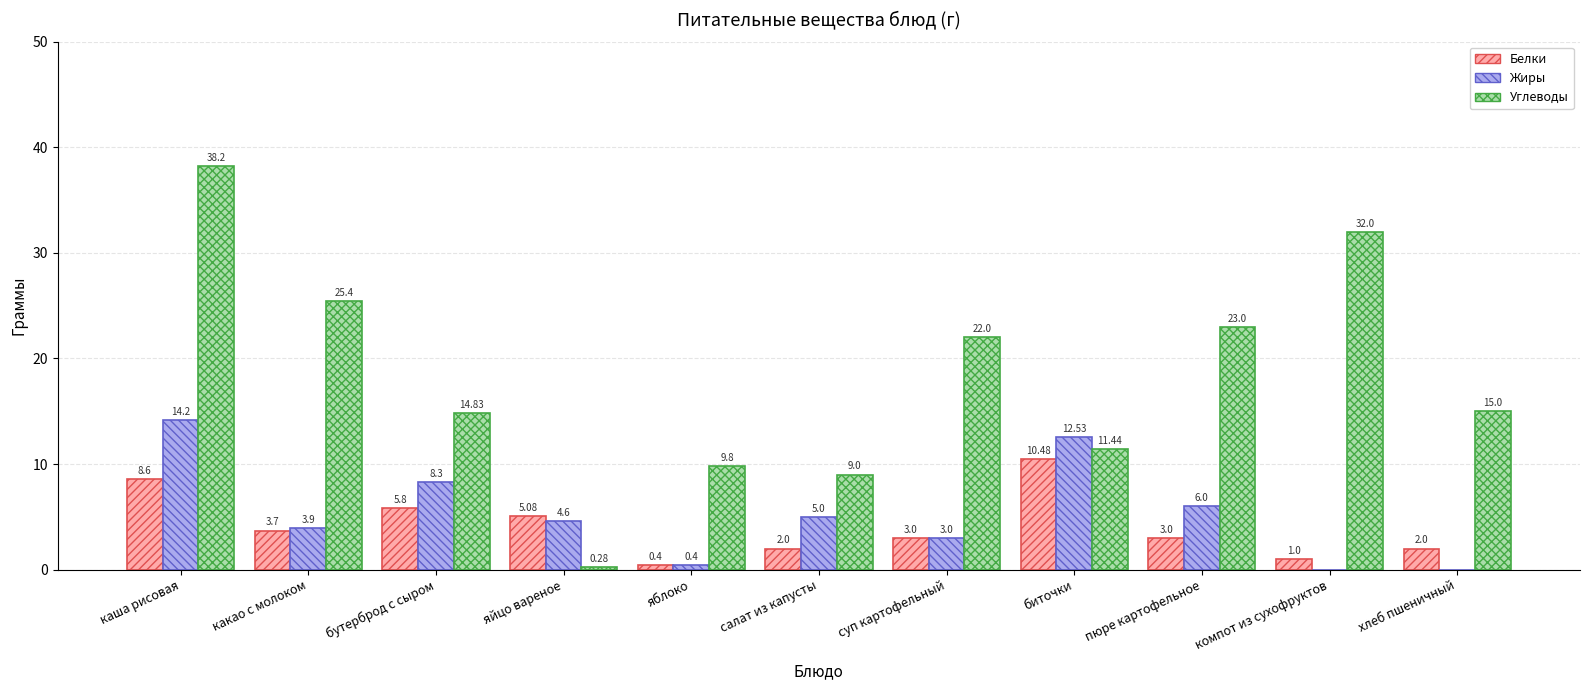

What is the total value across all series at салат из капусты?

16.0